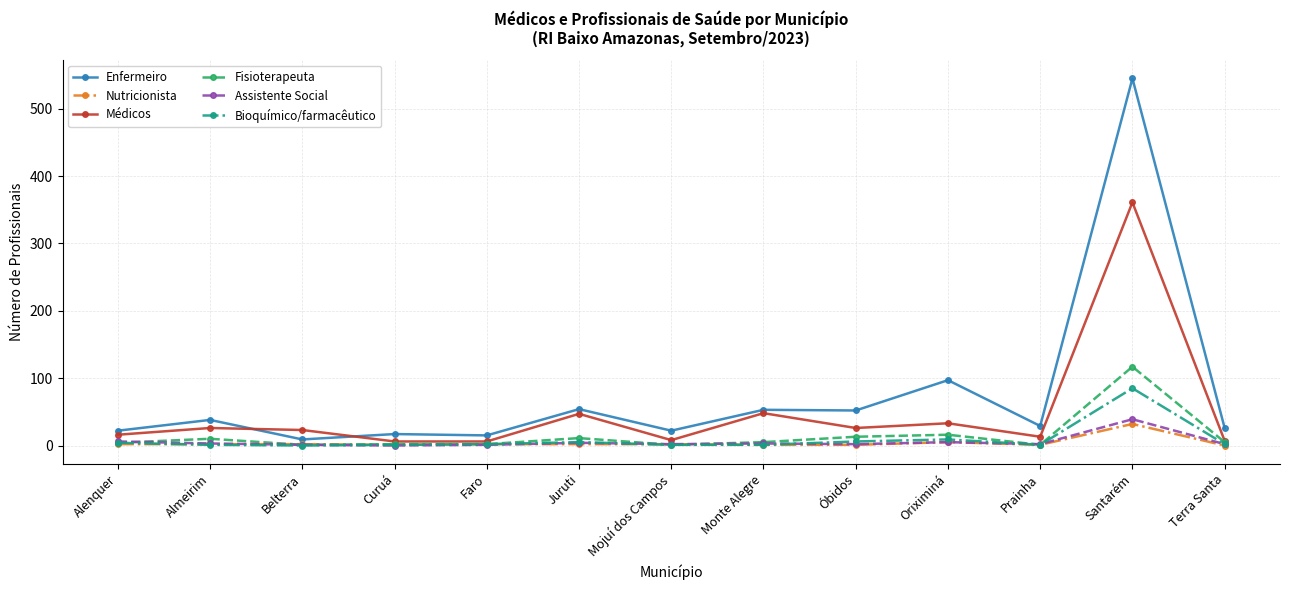

What is the approximate value of Nutricionista at Oriximiná?

5